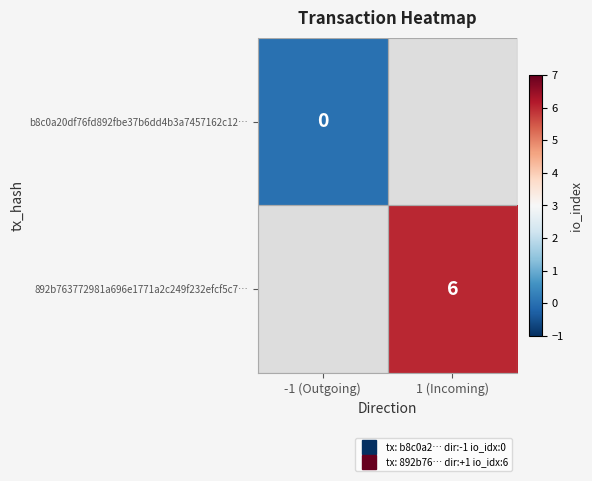

At which label is b8c0a20df76fd892fbe37b6dd4b3a7457162c12… closest to 0?

-1 (Outgoing)